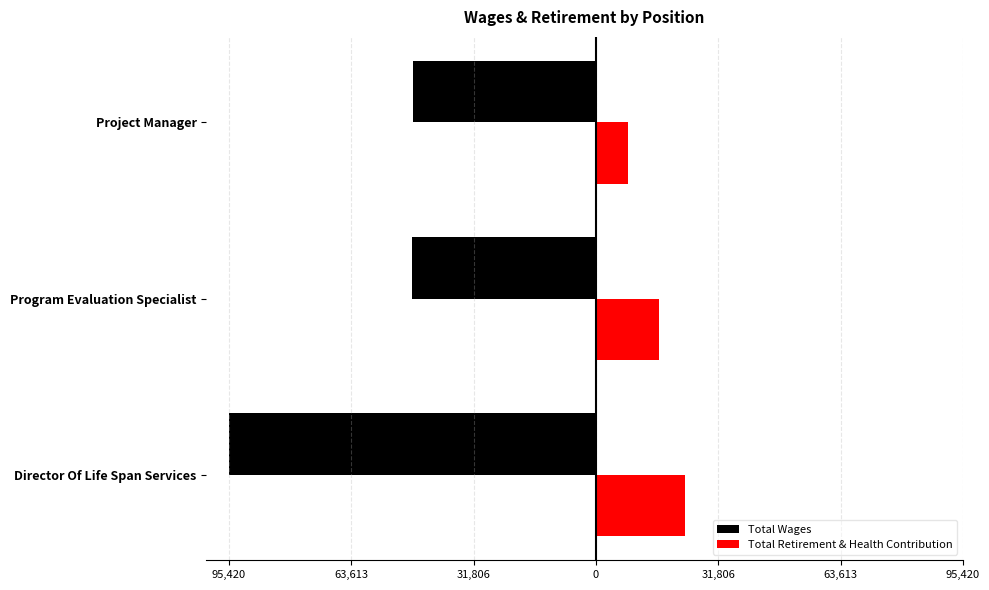

What are all the series names shown in the legend?

Total Wages, Total Retirement & Health Contribution